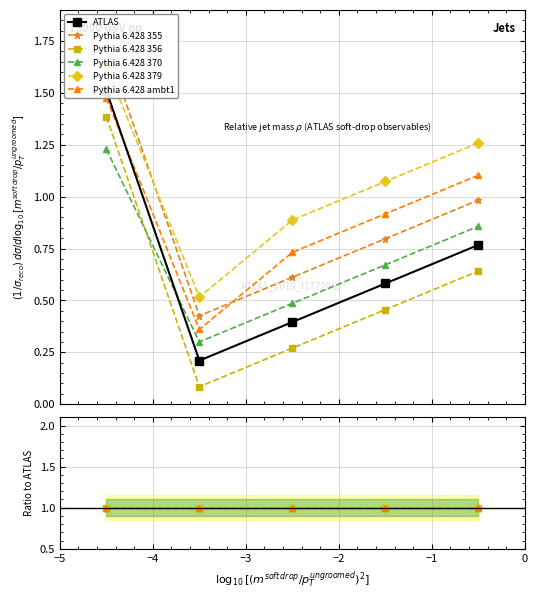

What is the total value across all series at −2?

5.6